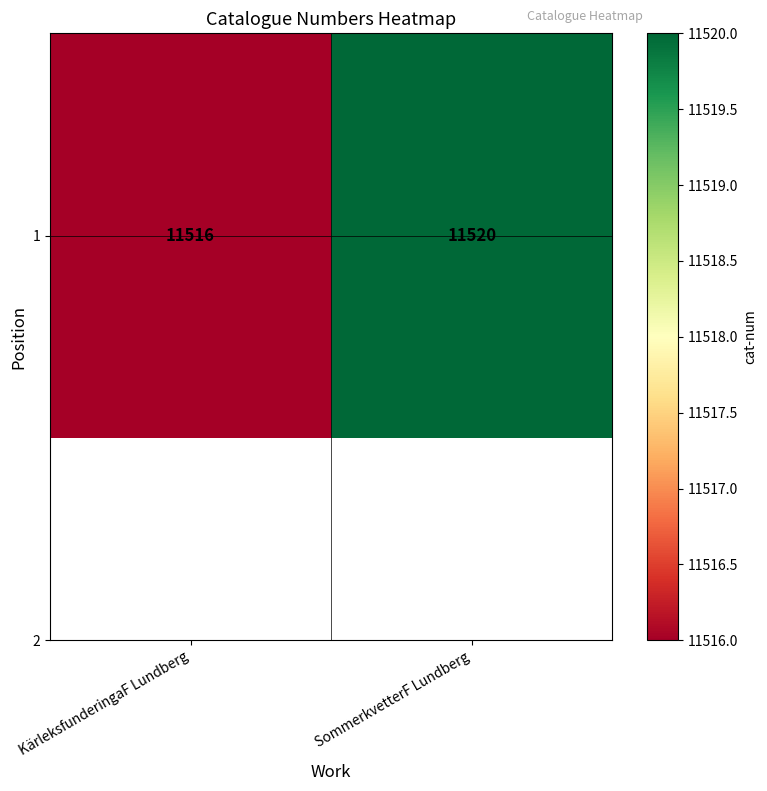

What is the smallest value displayed?

11516